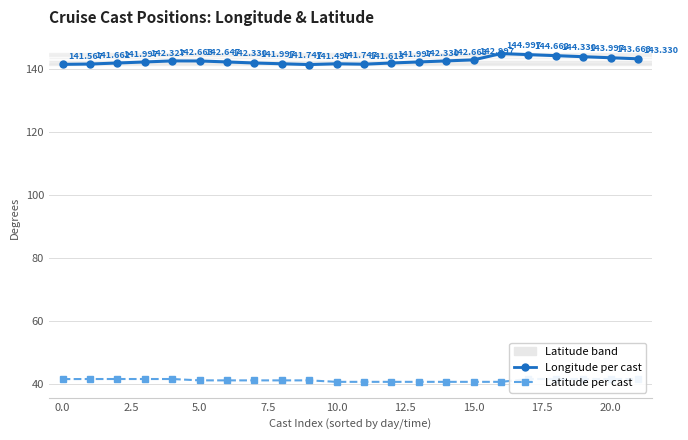

At how many categories does at least one series exceed 57?

22